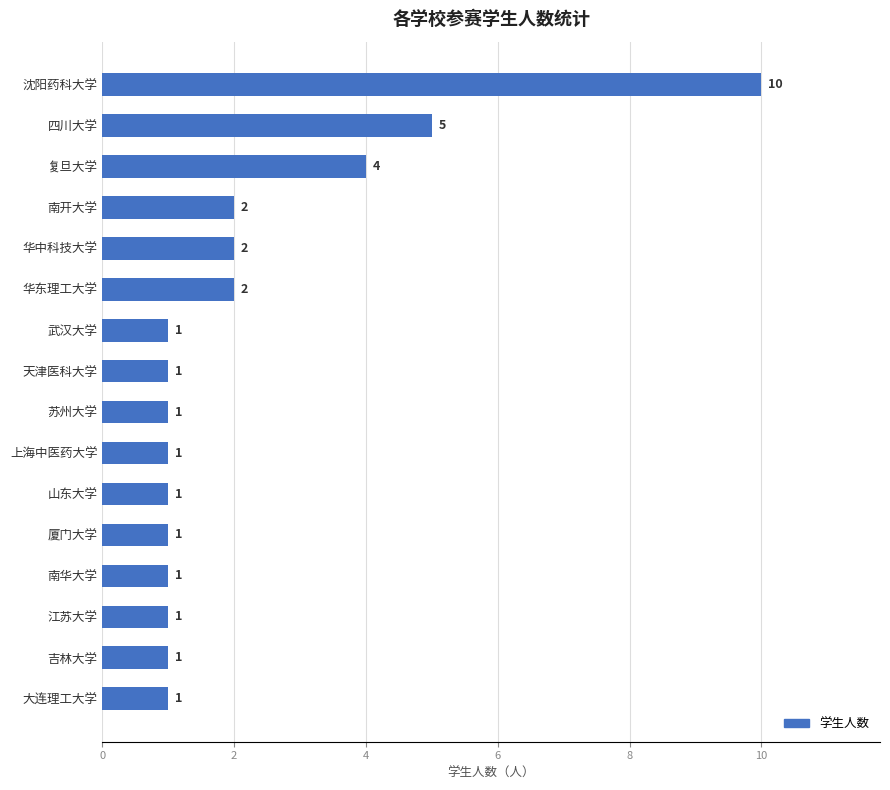

Count the number of categories in the chart.

16